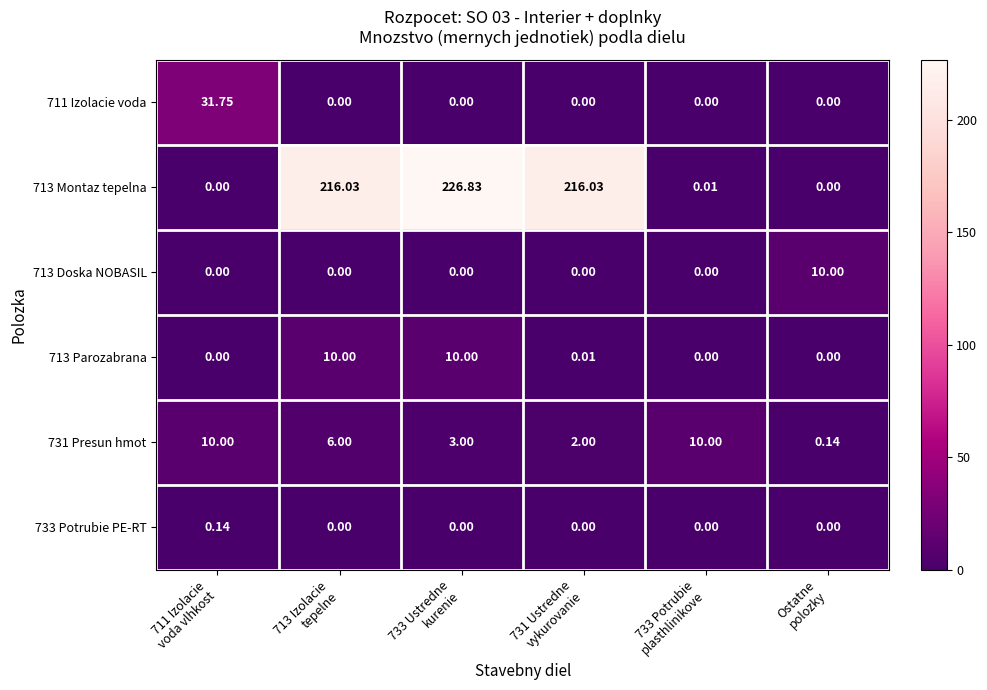

How many values in the 713 Parozabrana series exceed 0?

3